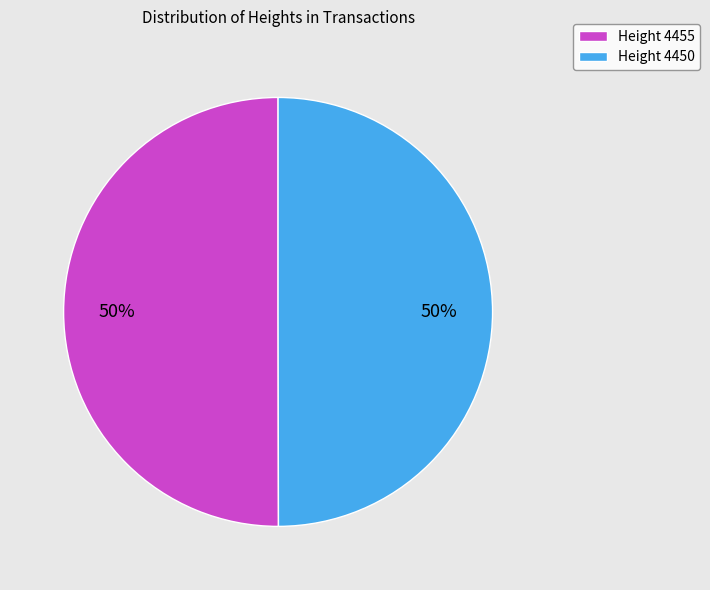

Count the number of slices in the pie.

2